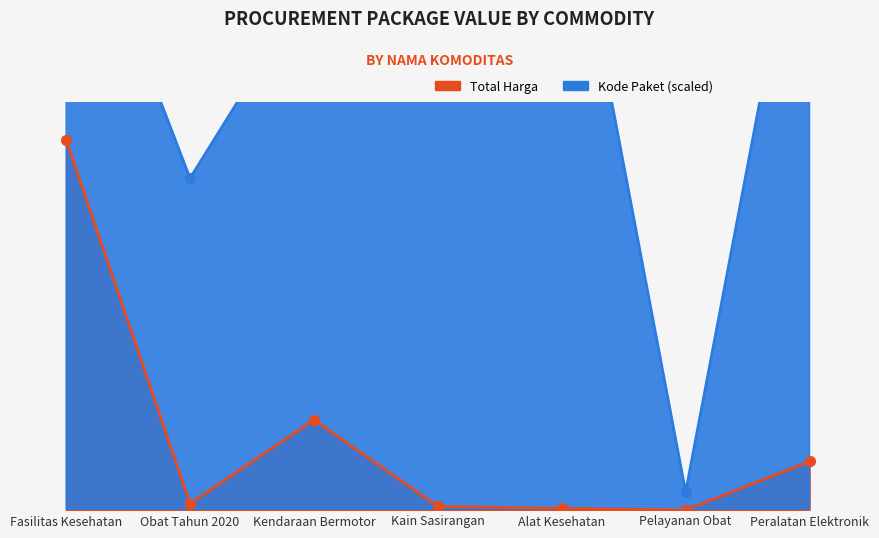

What is the total value across all series at Kendaraan Bermotor?

3194402100